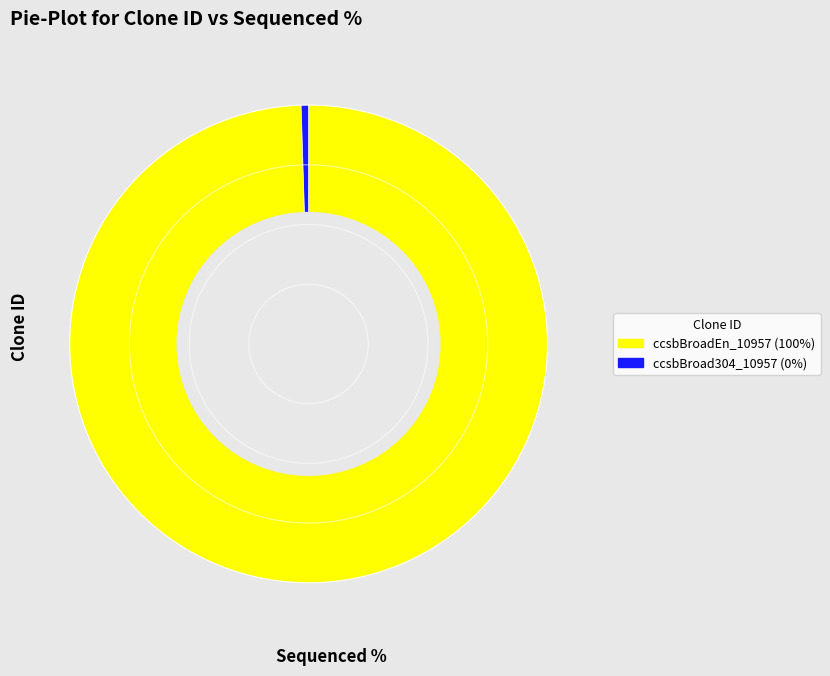

Between ccsbBroad304_10957 and ccsbBroadEn_10957, which is larger?

ccsbBroadEn_10957